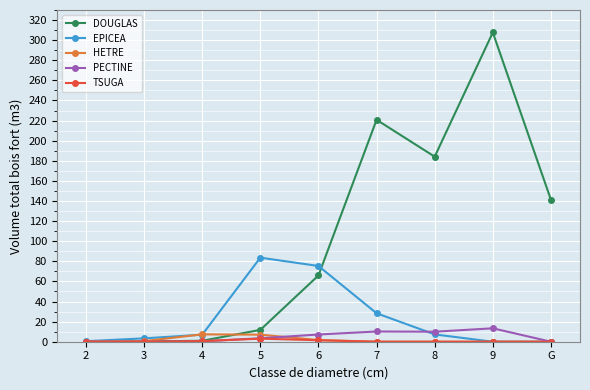

What is the maximum value for PECTINE?

13.4